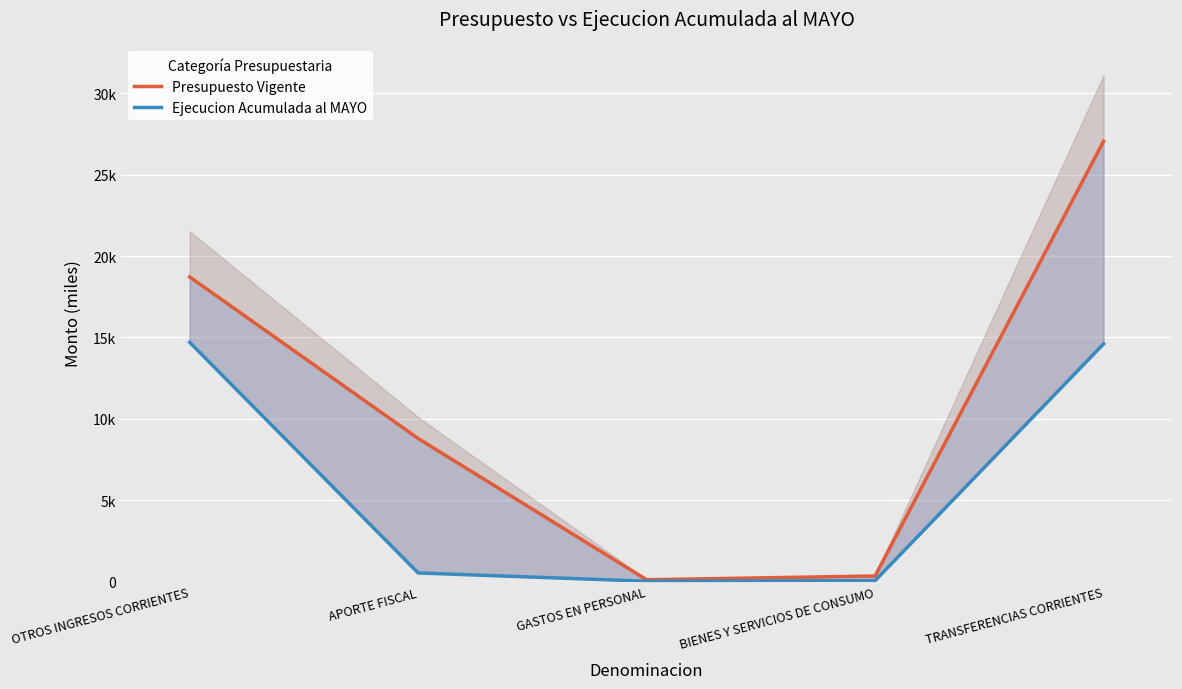

True or false: Ejecucion Acumulada al MAYO and Presupuesto Vigente cross at least once.

False